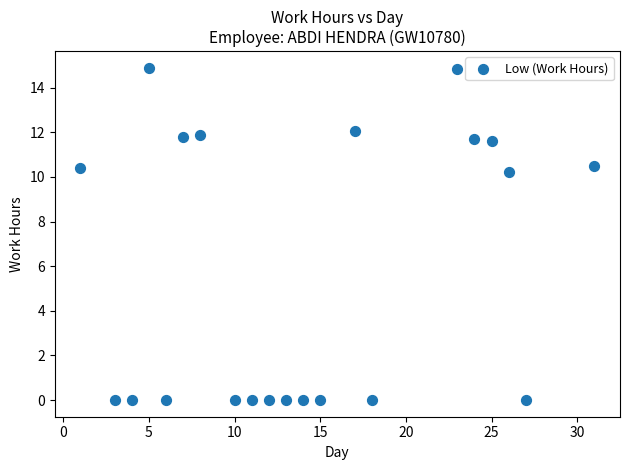

What Y value in the scatter plot is closest to 7?

10.2